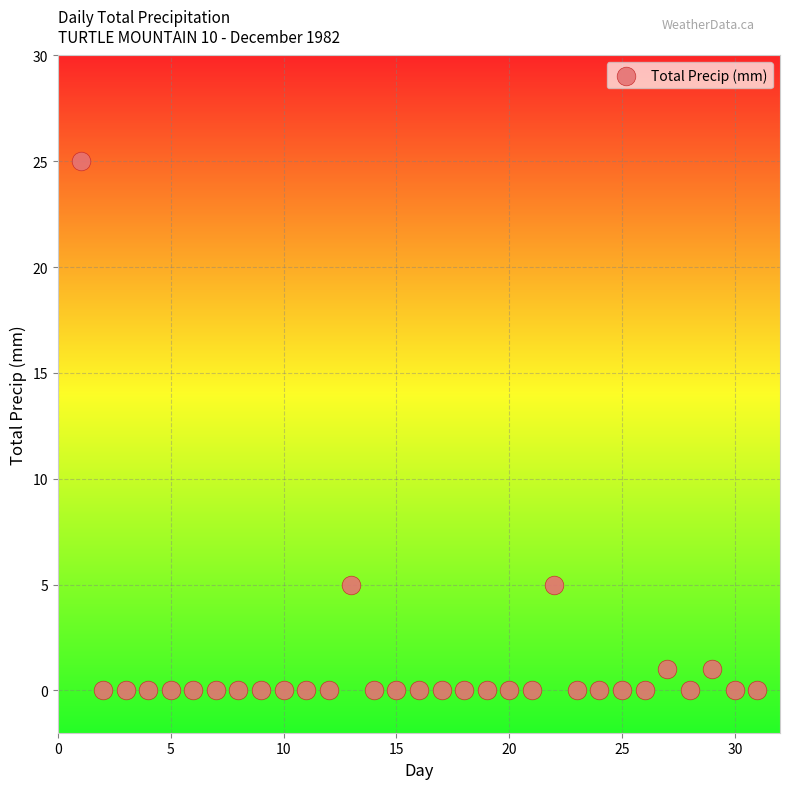

What is the range of X values (max minus min)?

30